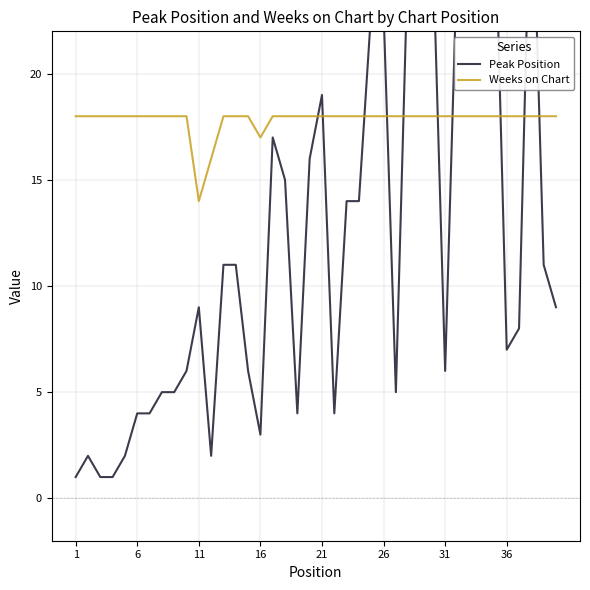

What is the highest value of the Weeks on Chart series?

18